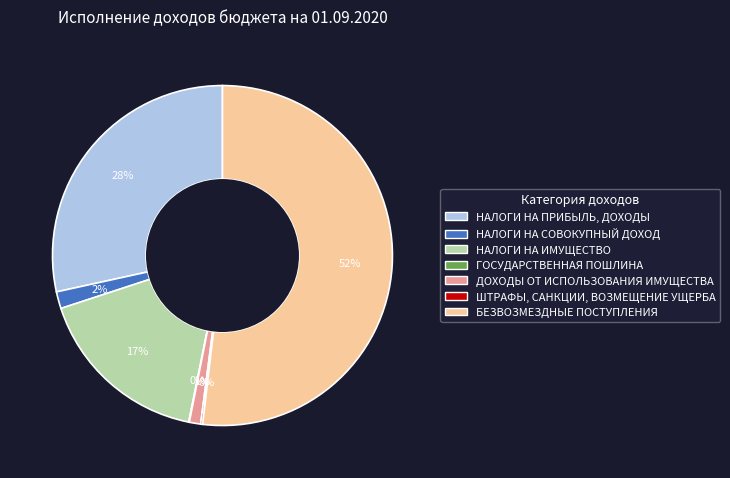

The БЕЗВОЗМЕЗДНЫЕ ПОСТУПЛЕНИЯ slice represents 52% of the pie. True or false?

True